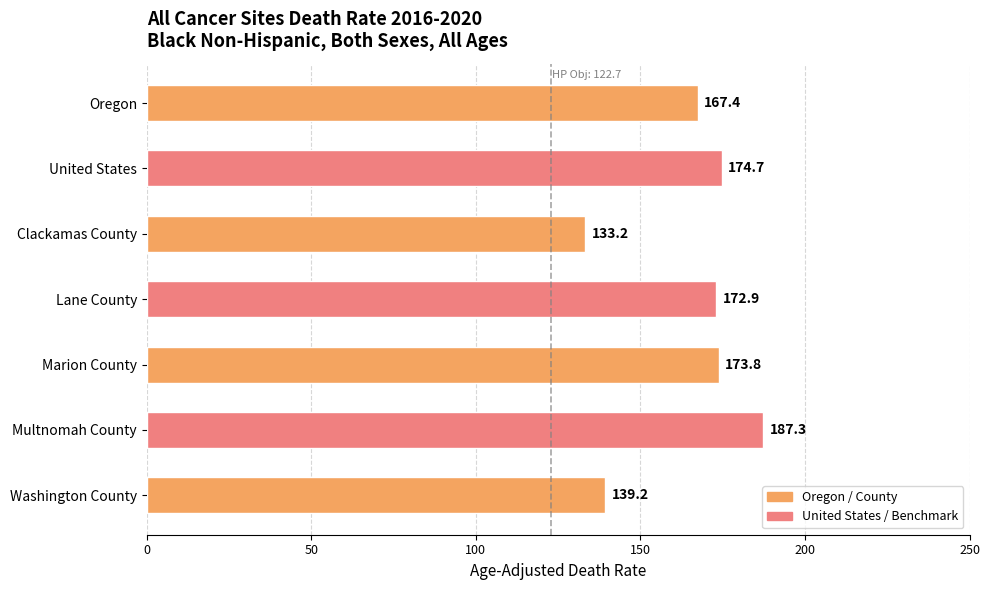

The chart shows a value of 174.7 at United States. True or false?

True